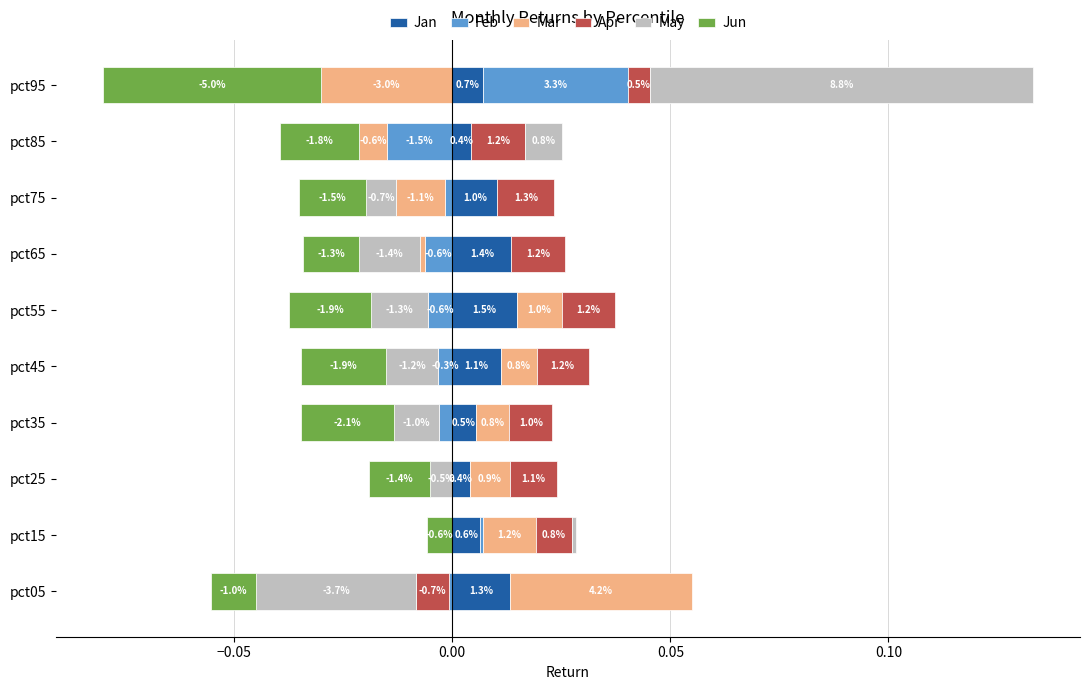

How many values in the May series exceed 0?

3